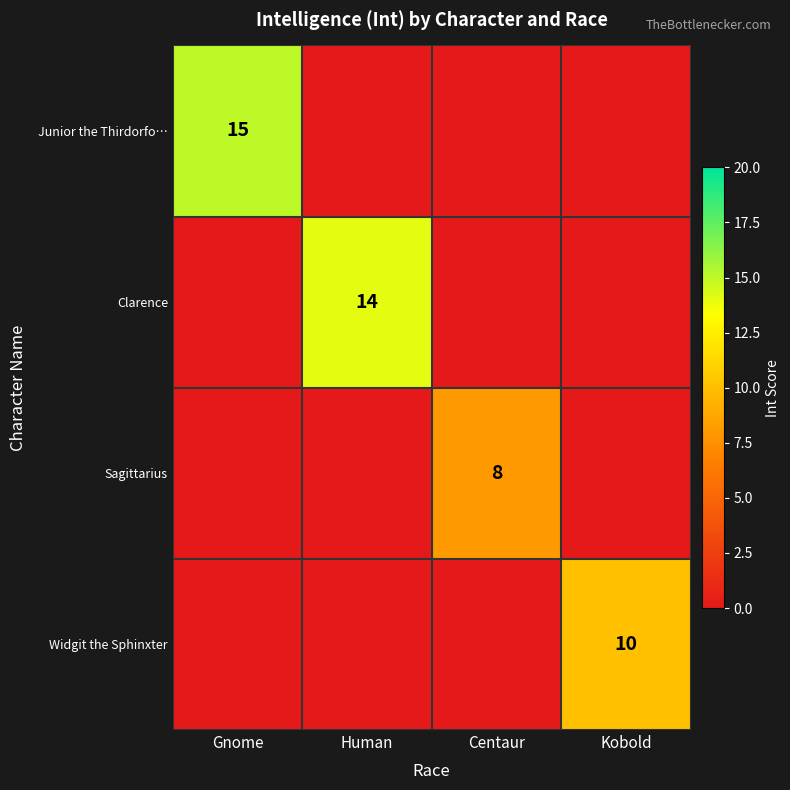

How many distinct data groups are displayed?

4